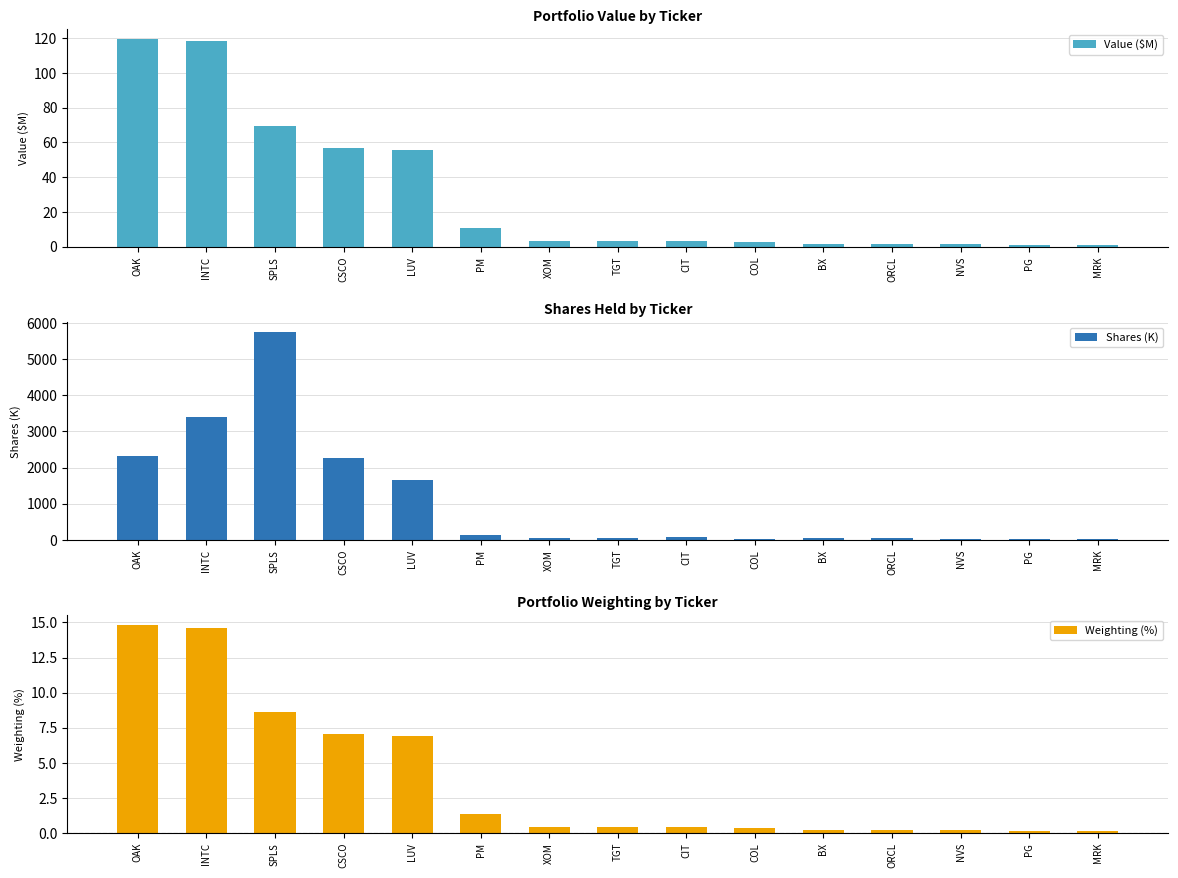

Rank the categories by Weighting (%) value from lowest to highest.

PG, MRK, NVS, ORCL, BX, COL, TGT, CIT, XOM, PM, LUV, CSCO, SPLS, INTC, OAK